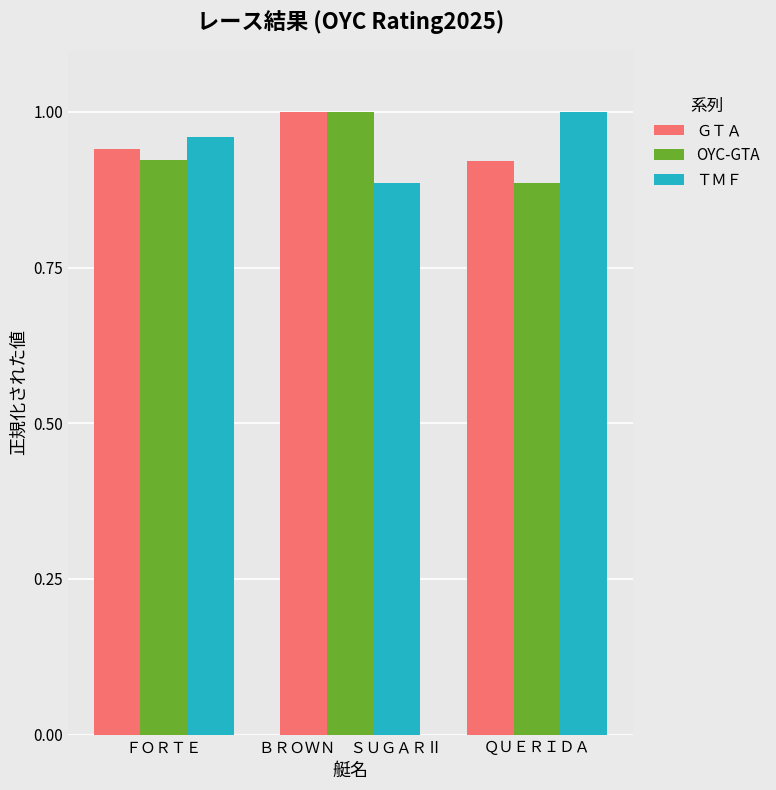

What is the sum of all ＴＭＦ values?

2.8